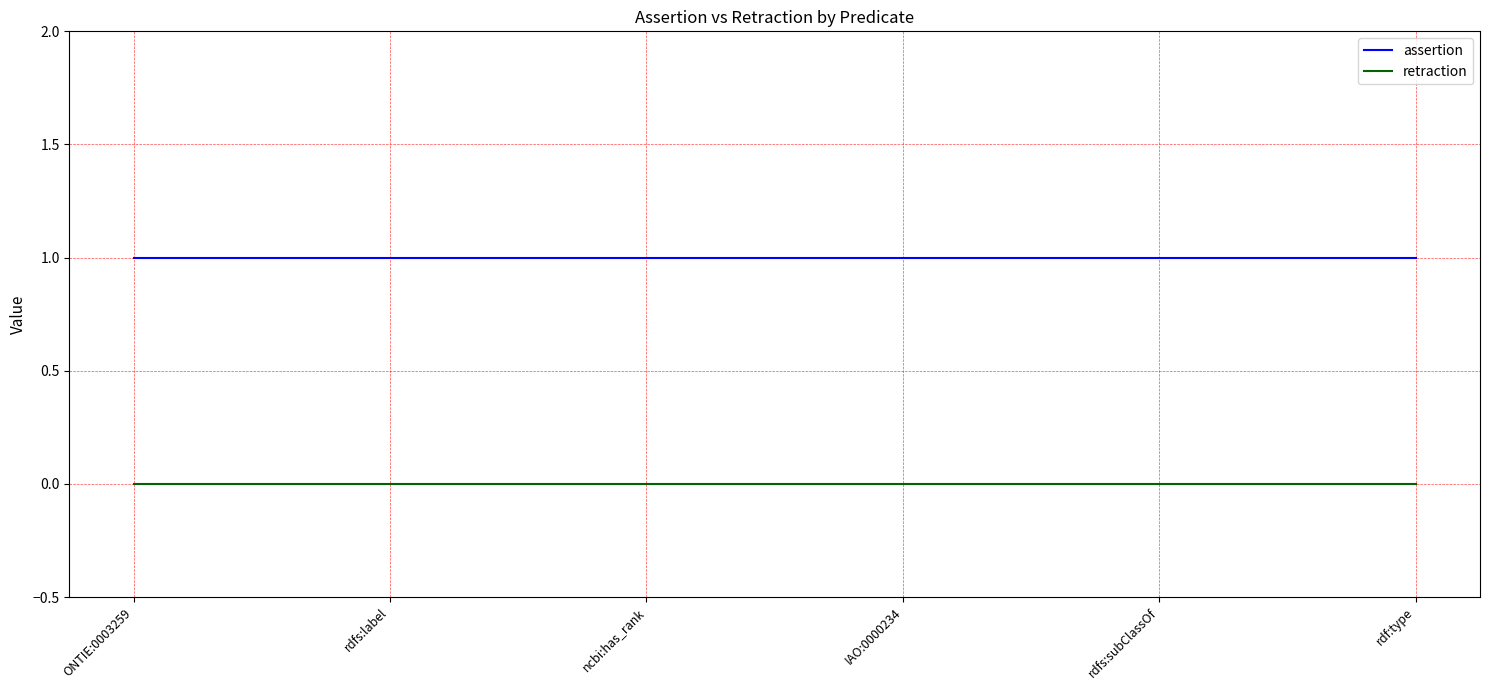

Is it true that retraction equals 0 at IAO:0000234?

True